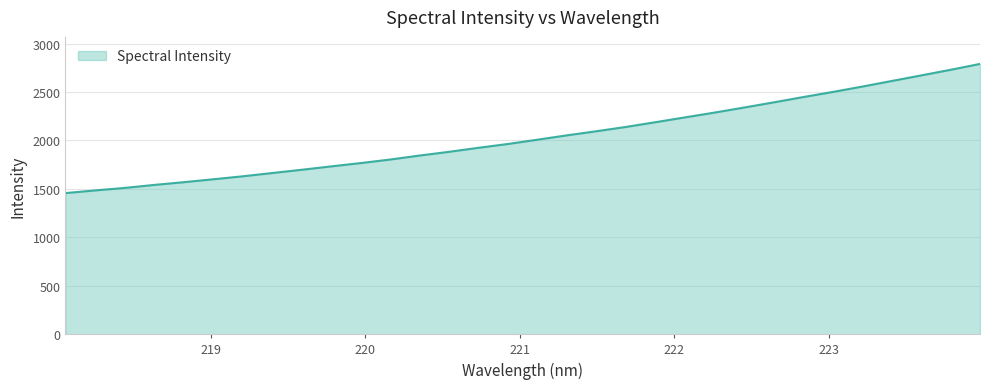

What is the difference between the maximum and minimum values?

1333.7